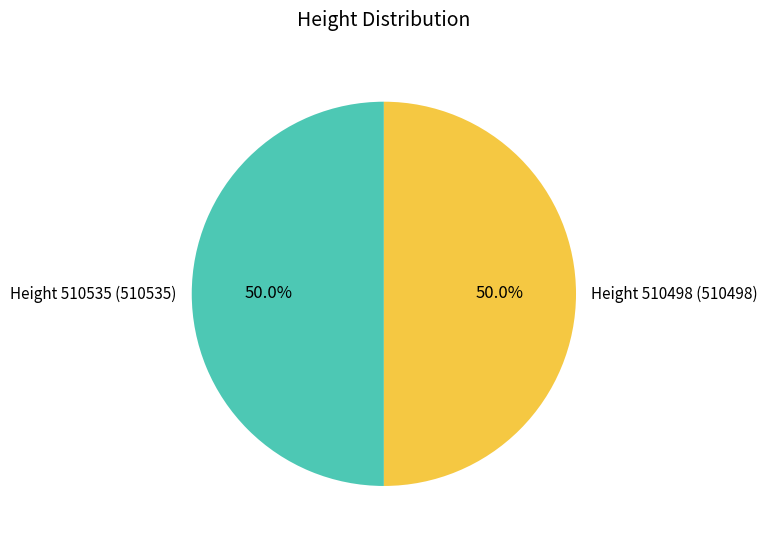

What is the ratio of the value at Height 510535 (510535) to the value at Height 510498 (510498)?

1.0